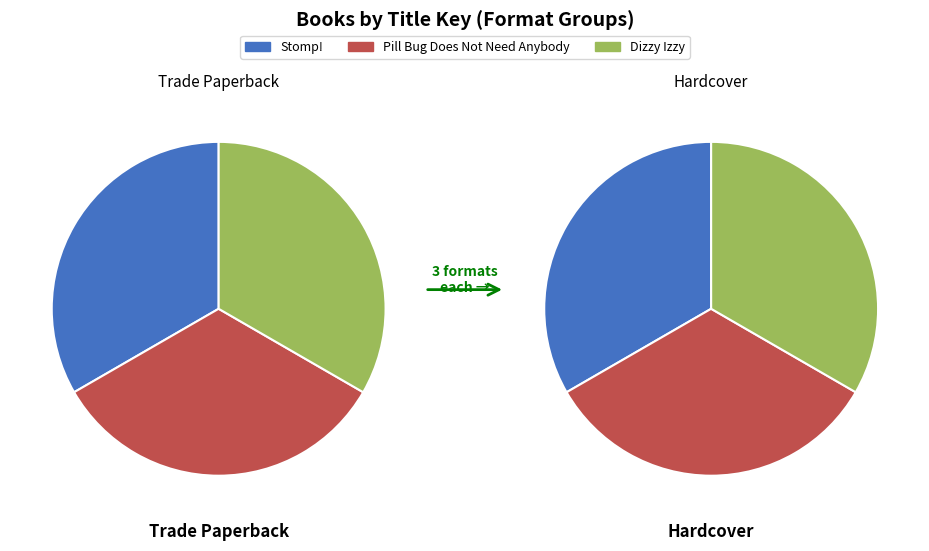

What is the change in value from Pill Bug Does Not Need Anybody to Dizzy Izzy?

-142817632